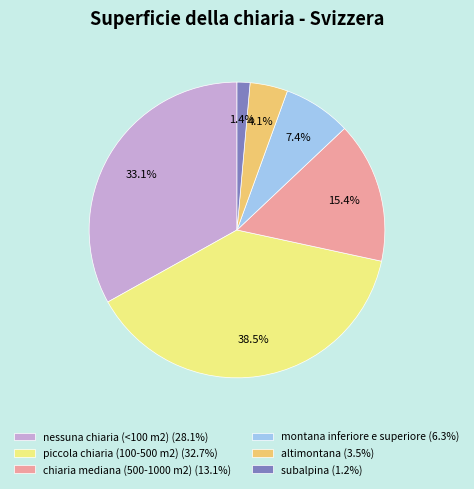

Which has a higher value, piccola chiaria (100-500 m2) or chiaria mediana (500-1000 m2)?

piccola chiaria (100-500 m2)